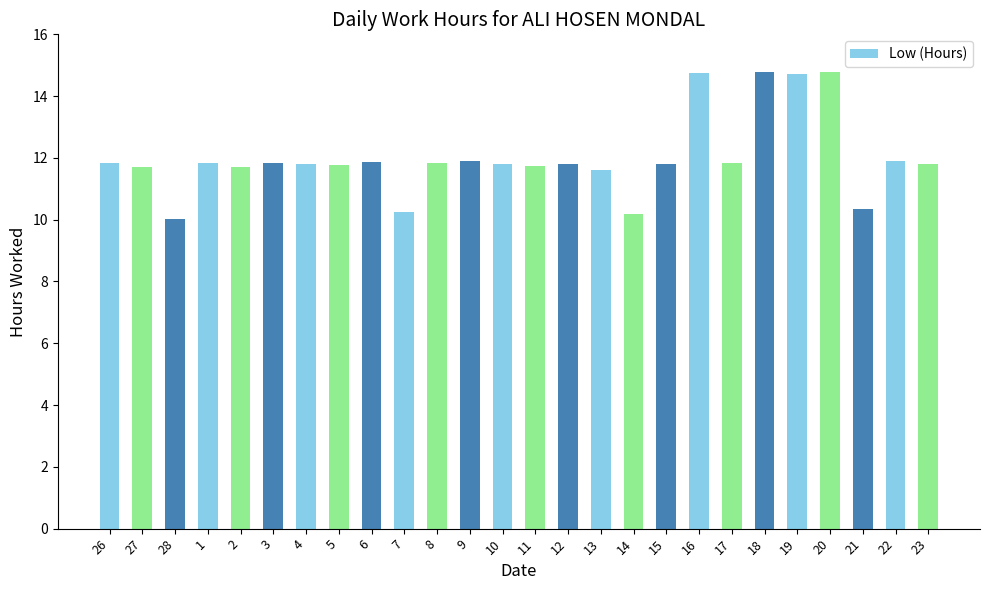

What is the approximate value at 8?

11.8